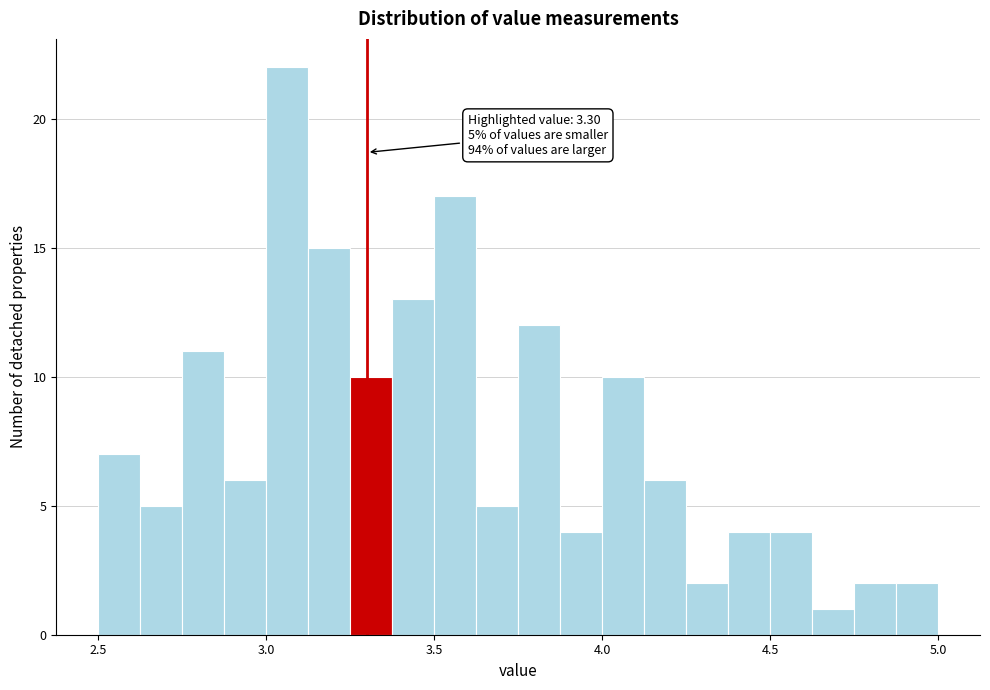

Around what value on the x-axis is the tallest bar? Give the approximate position of its centre, as read against the axis.

3.05